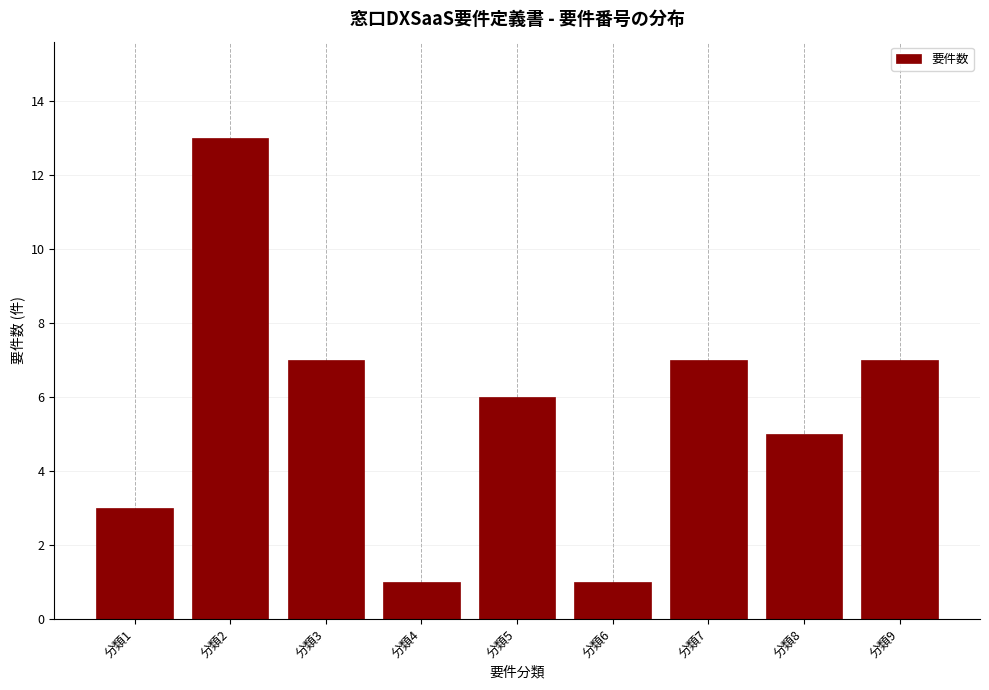

Reading left to right, transcribe all the data shown in this chart.

分類1=3	分類2=13	分類3=7	分類4=1	分類5=6	分類6=1	分類7=7	分類8=5	分類9=7